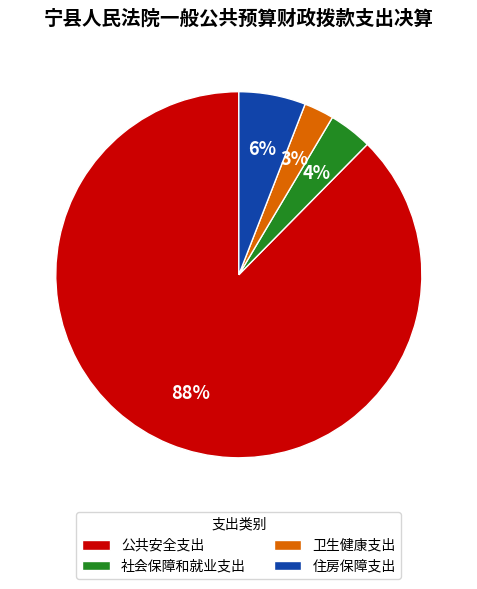

Which slice is the largest?

公共安全支出